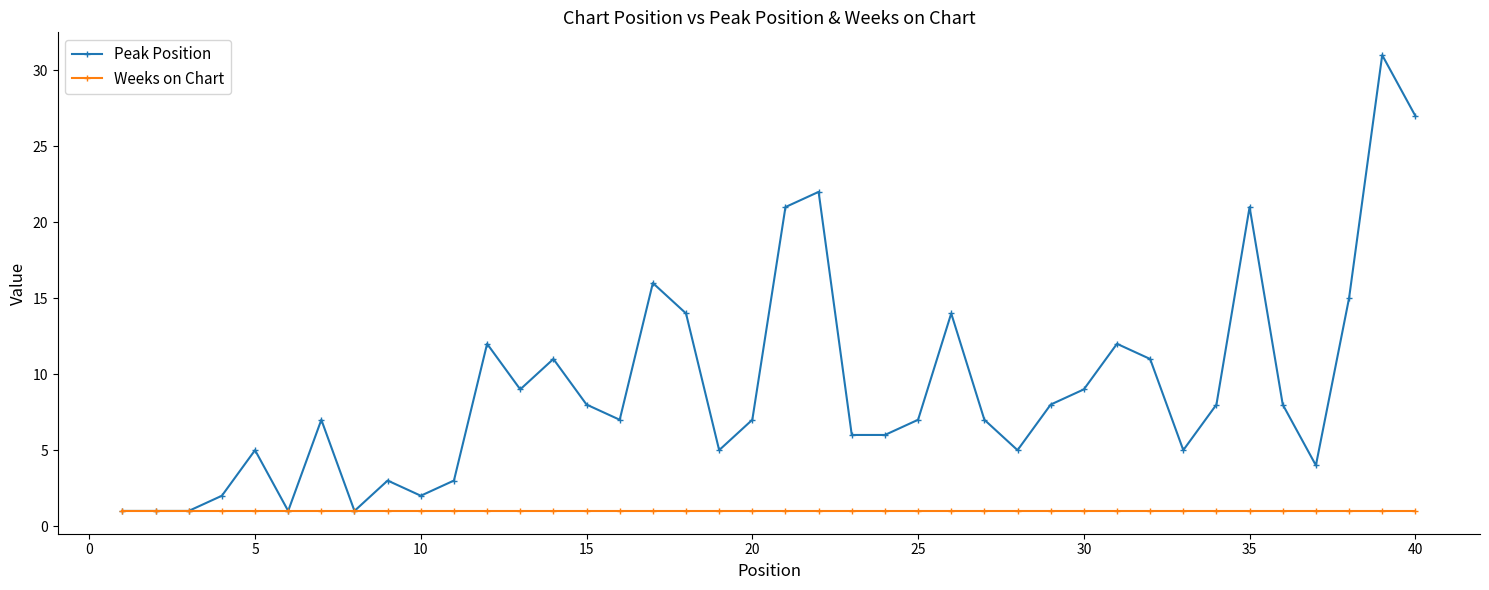

Rank the series by their maximum value, from lowest to highest.

Weeks on Chart, Peak Position